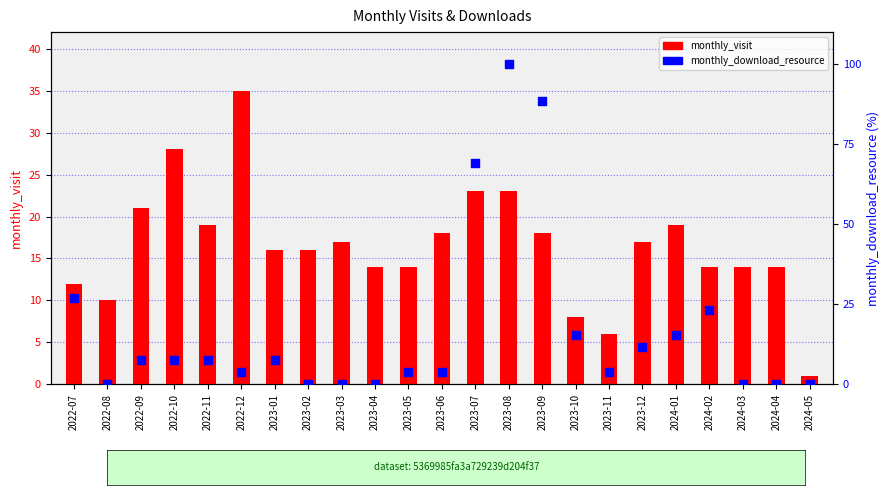

What is the total value across all series at 2023-05?

17.8